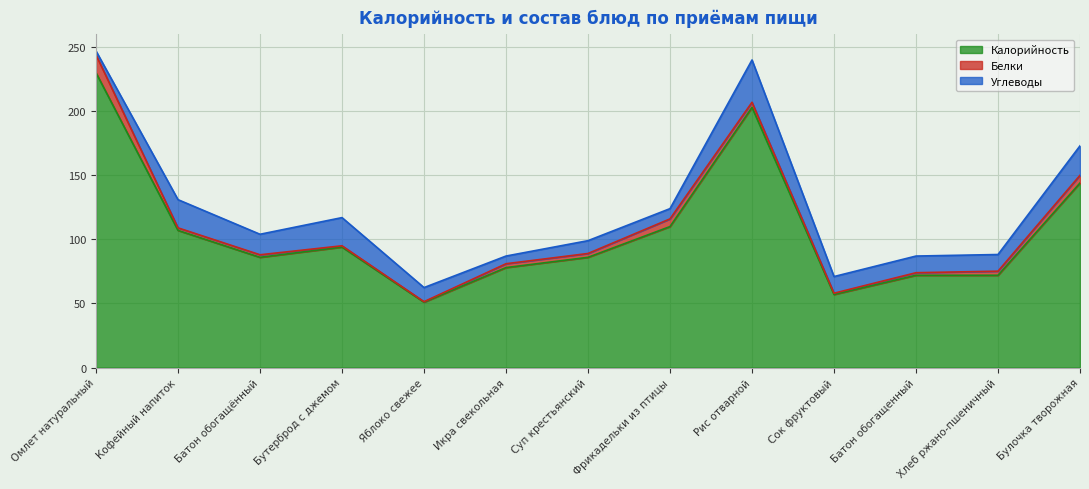

What is the spread (max minus min) of values at Суп крестьянский?

83.0